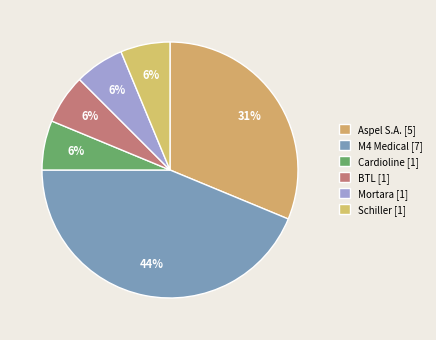

What percentage is the Cardioline slice, to the nearest percent?

6%